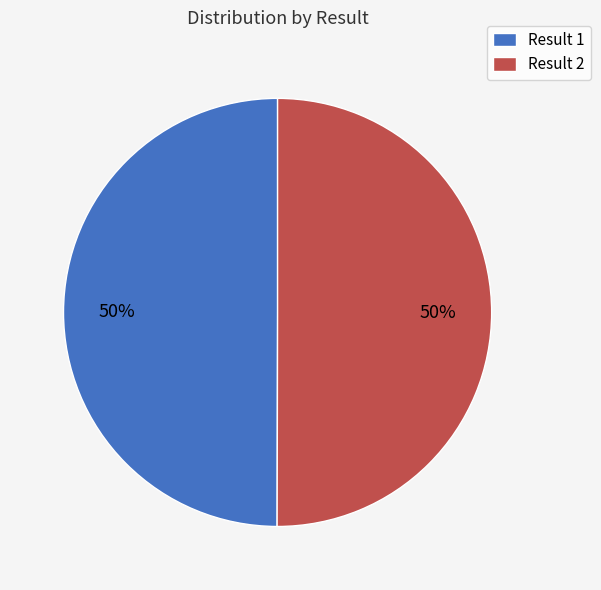

To the nearest percent, what percentage of the pie is Result 2?

50%